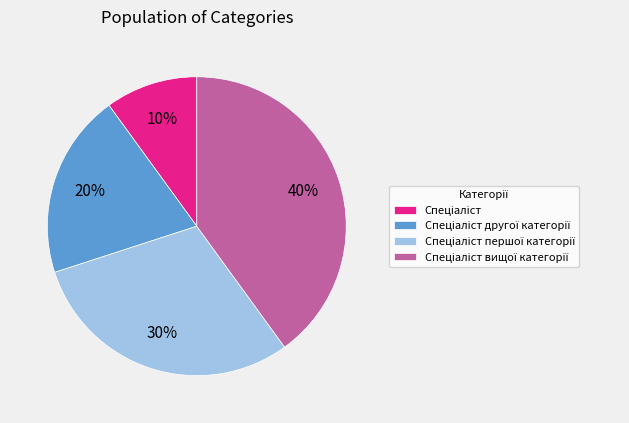

To the nearest percent, what is the difference between the largest and smallest slice percentages?

30%